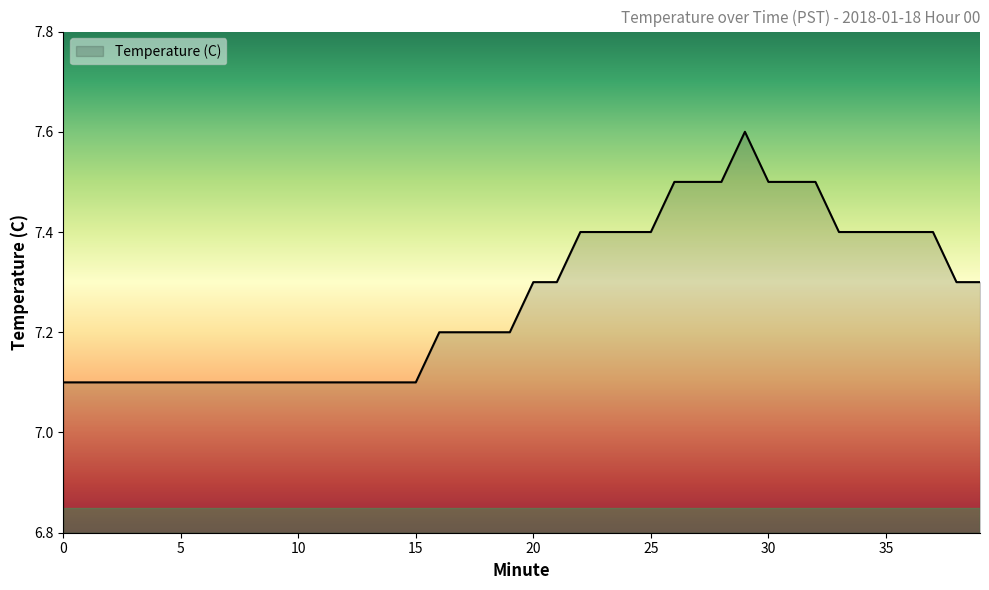

What is the maximum value shown in the chart?

7.6